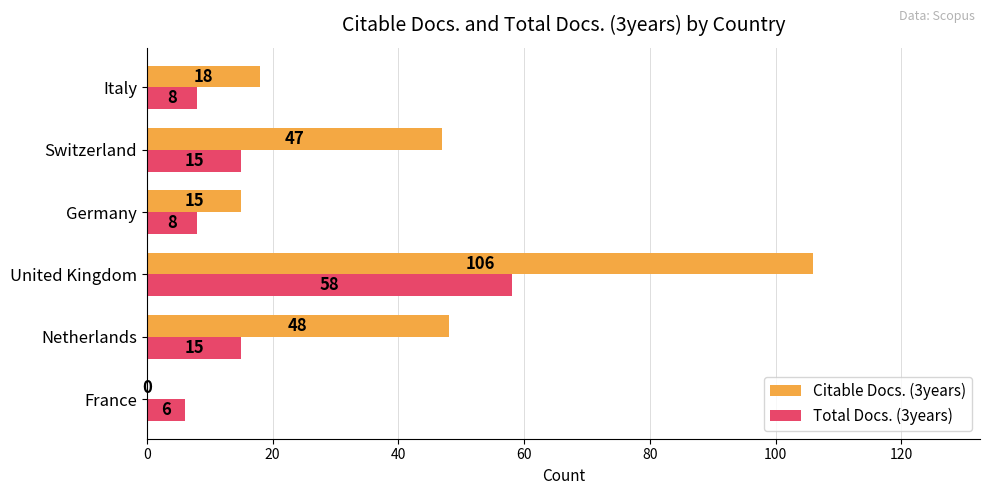

Which series changed the most between Switzerland and Italy?

Citable Docs. (3years)